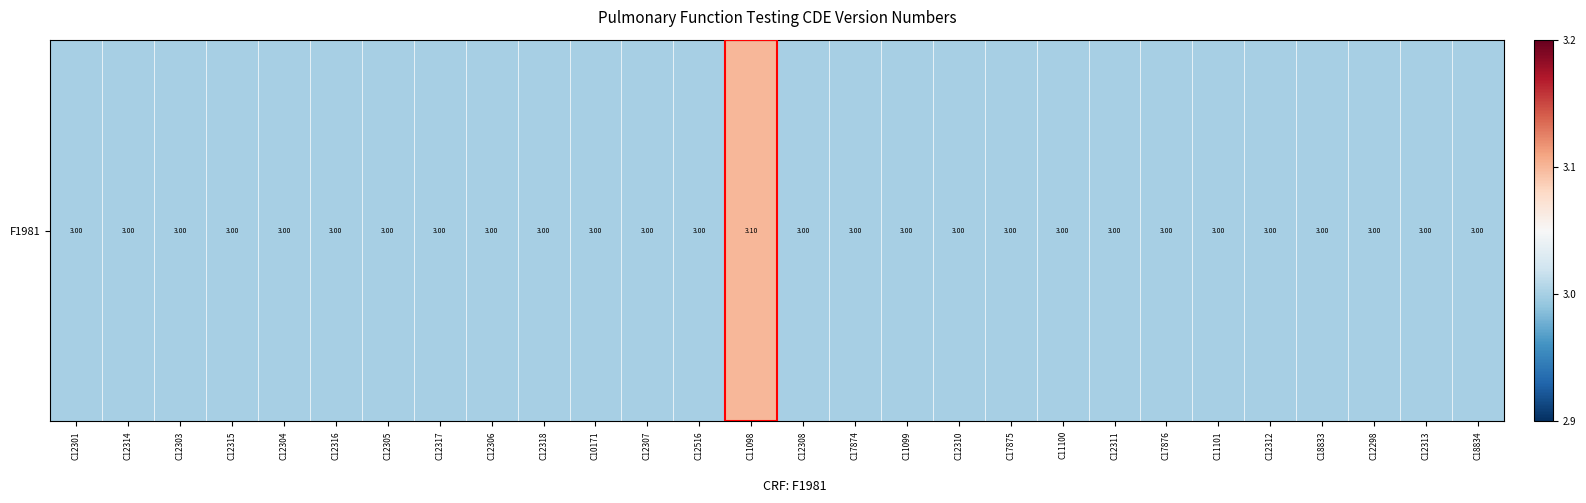

Where is the data nearest to the value 3?

C12301